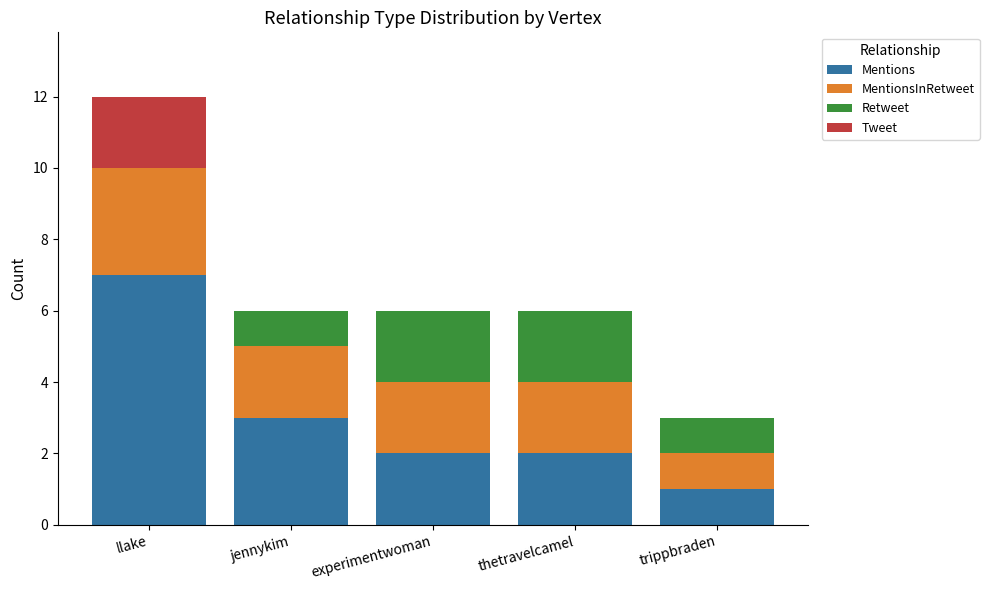

What is the total value across all series at experimentwoman?

6